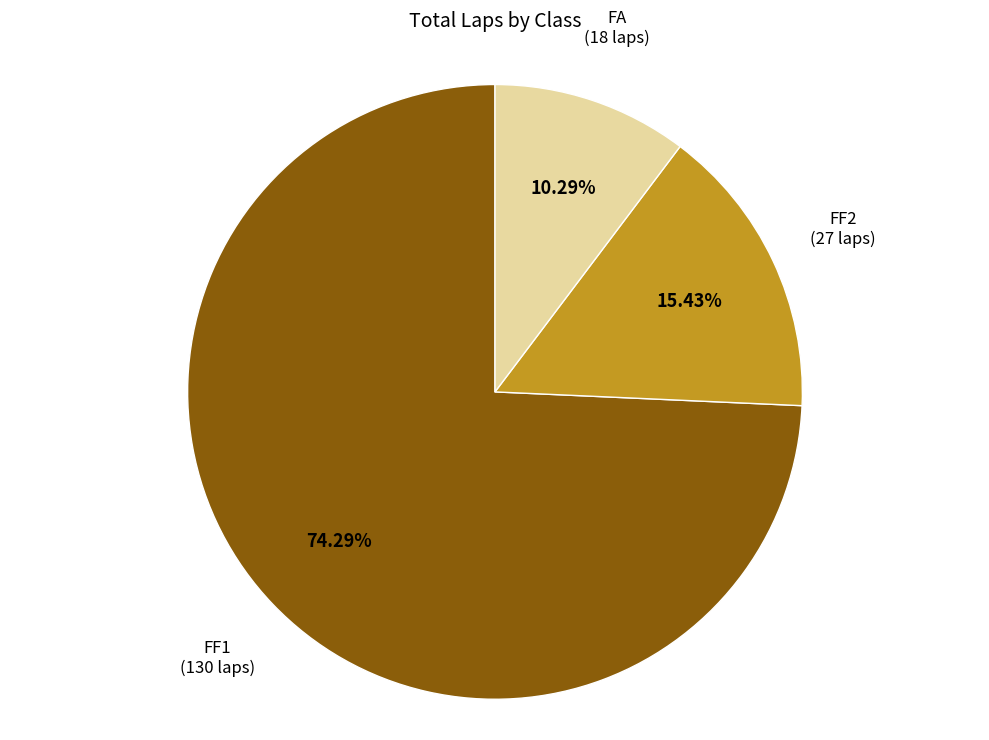

To the nearest percent, what is the difference between the FA and FF1 slice percentages?

64%